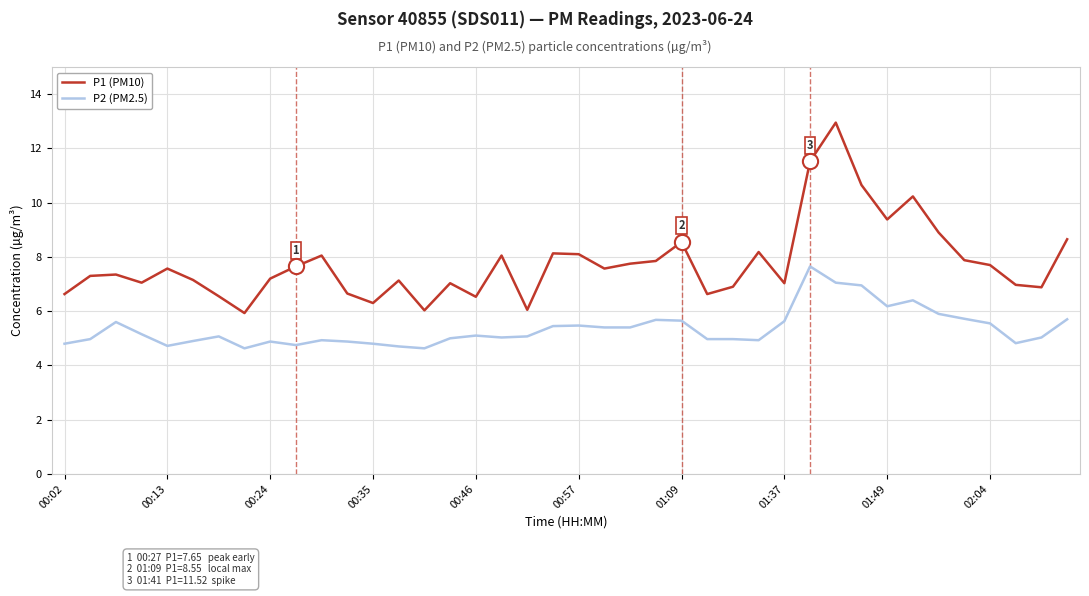

Which series has the largest total across all categories?

P1 (PM10)